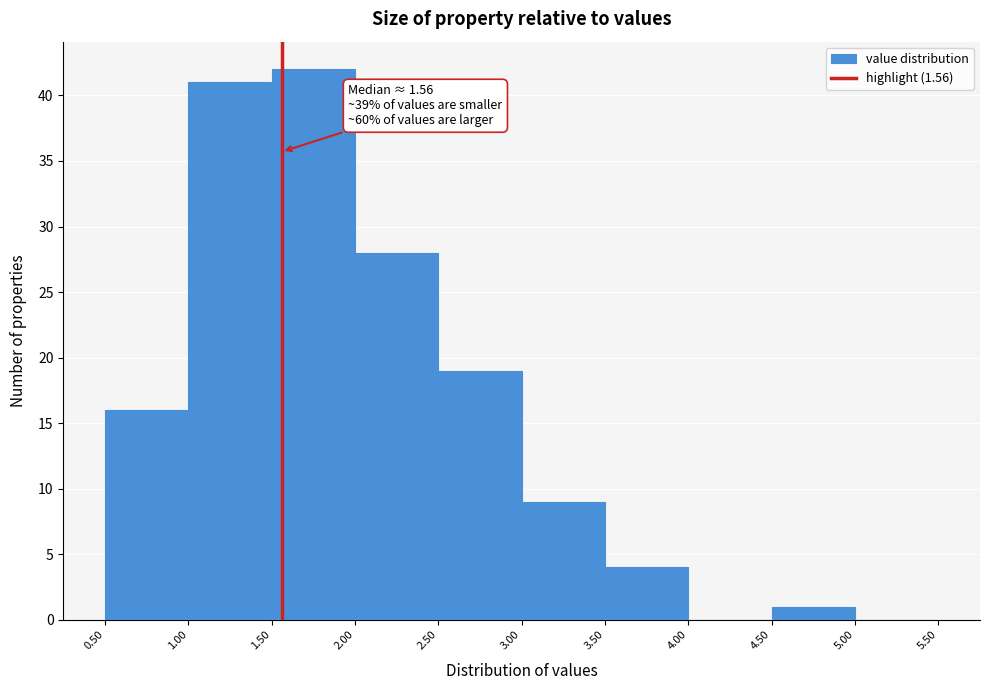

Which range on the x-axis has the tallest bar?

1.50 to 2.00